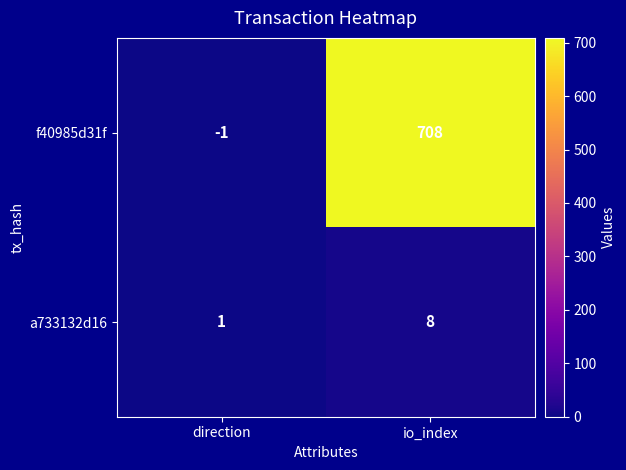

At how many categories does at least one series exceed 135?

1